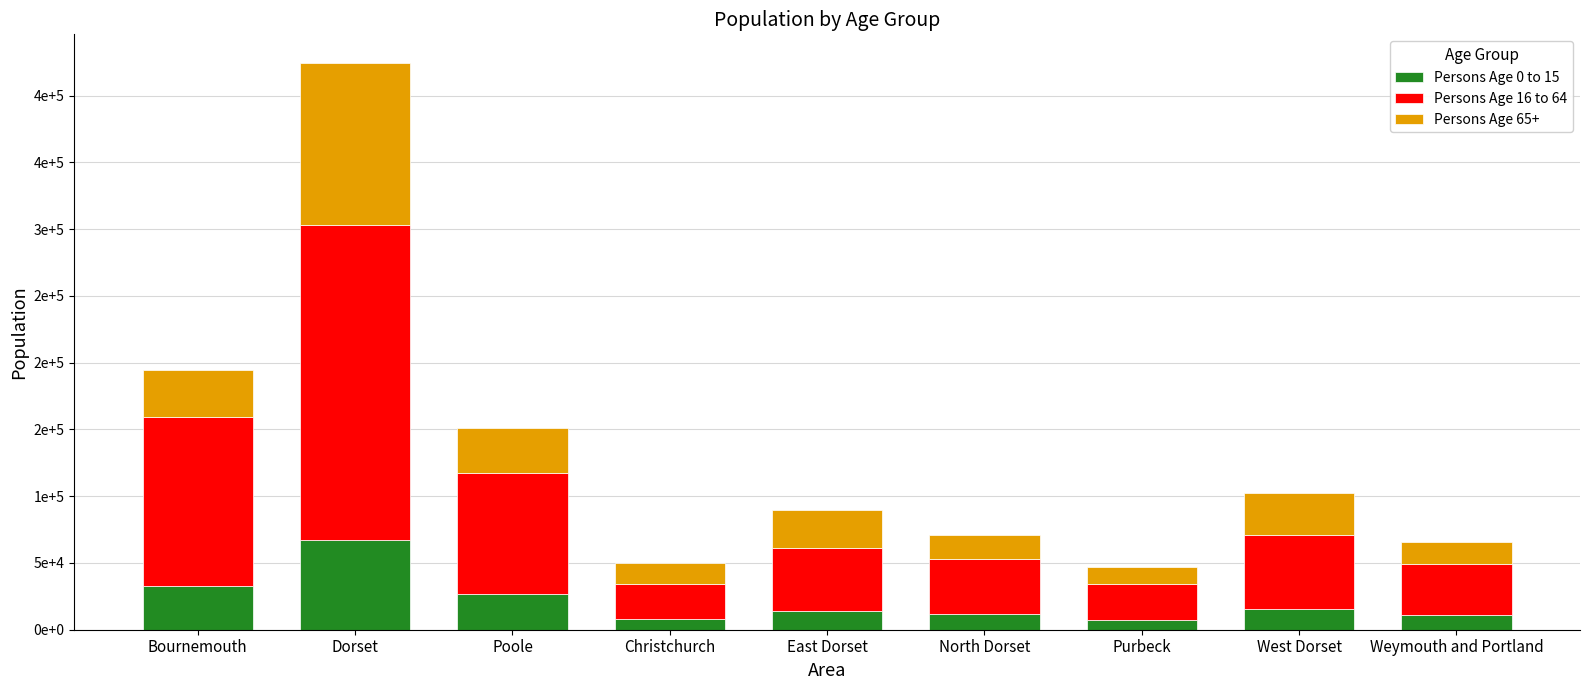

What are all the series names shown in the legend?

Persons Age 0 to 15, Persons Age 16 to 64, Persons Age 65+